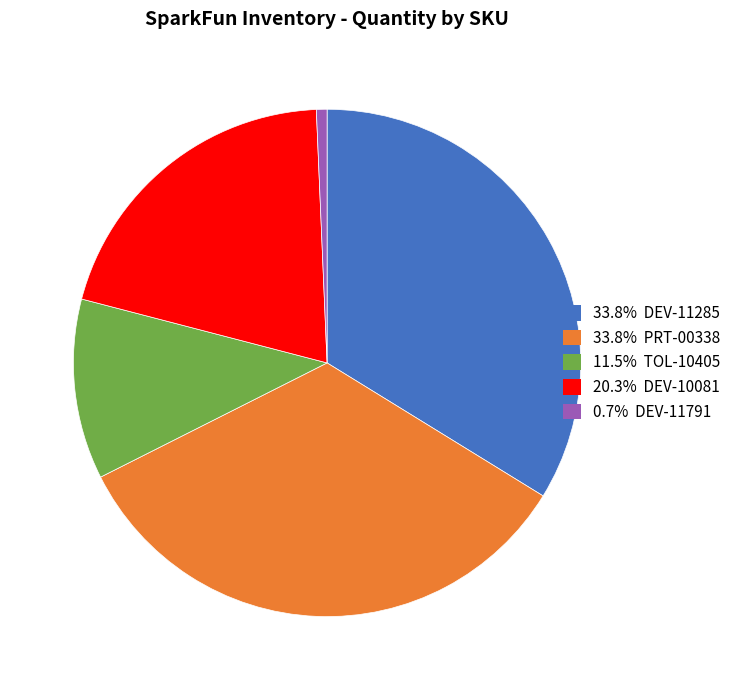

Is there a majority slice in this chart?

No